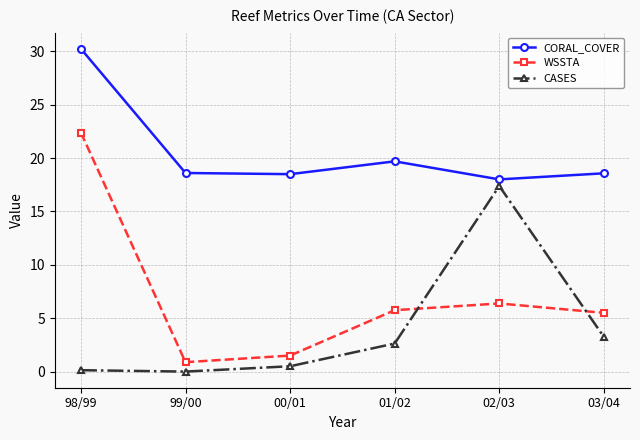

What is the value of the WSSTA point at the 5th from the left?

6.4